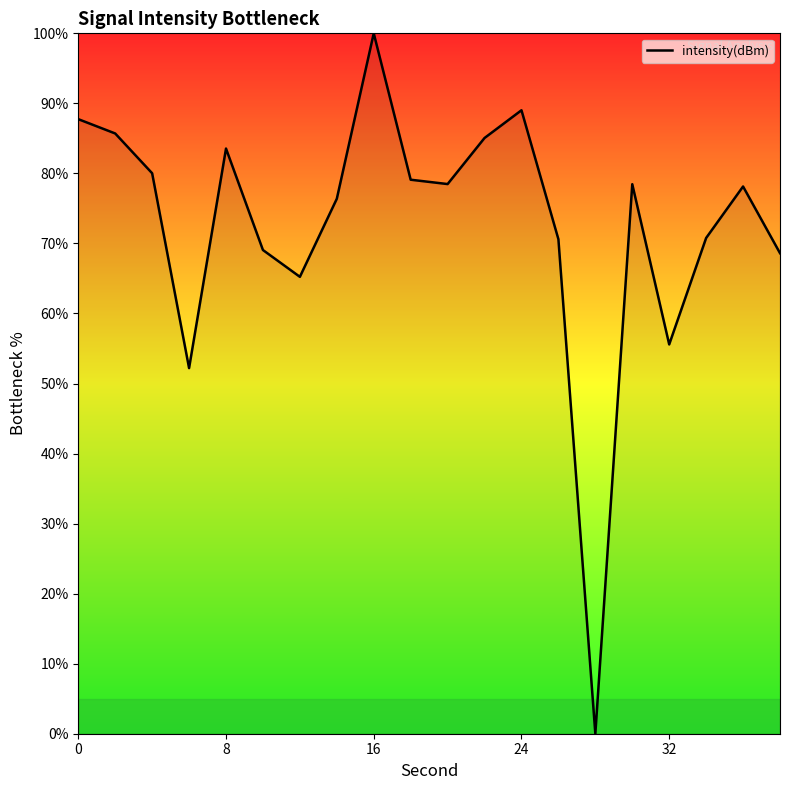

What is the maximum value shown in the chart?

100.0